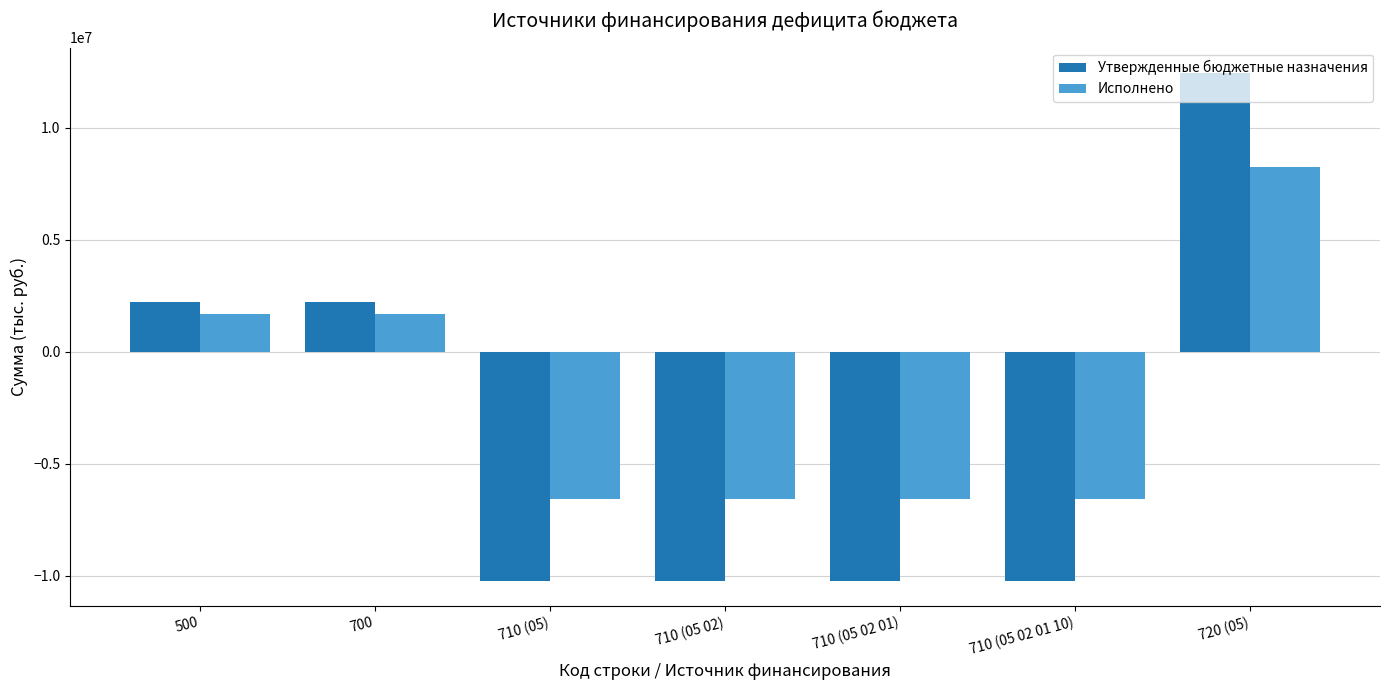

Reading left to right, what are all the values shown in this chart?

Утвержденные бюджетные назначения: 500=2239800.0	700=2239800.0	710 (05)=-10211600.0	710 (05 02)=-10211600.0	710 (05 02 01)=-10211600.0	710 (05 02 01 10)=-10211600.0	720 (05)=12451400.0
Исполнено: 500=1686480.7	700=1686480.7	710 (05)=-6555010.9	710 (05 02)=-6555010.9	710 (05 02 01)=-6555010.9	710 (05 02 01 10)=-6555010.9	720 (05)=8241491.6